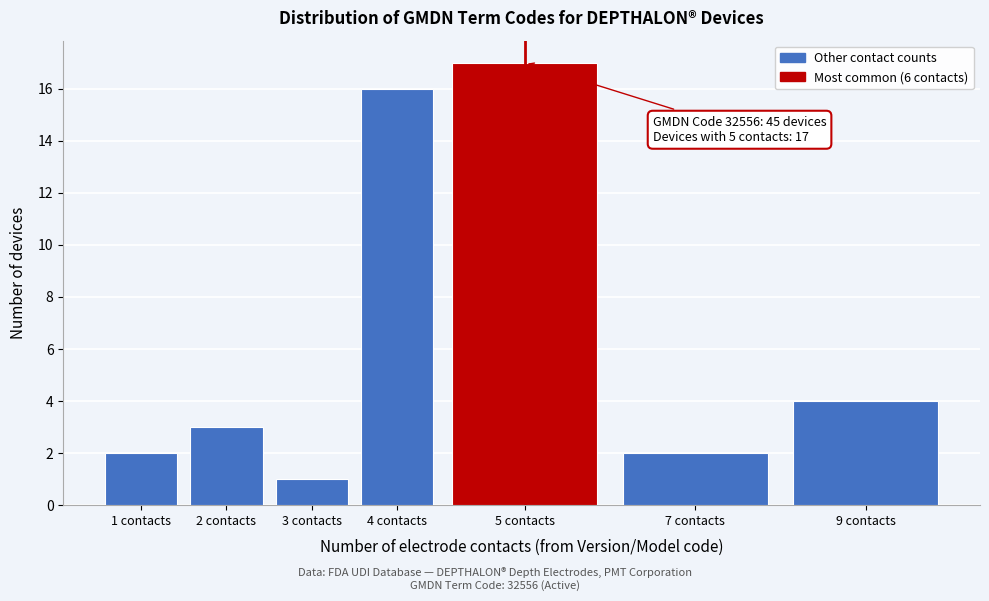

Reading left to right, list all the values displayed in this chart.

2	3	1	16	17	2	4